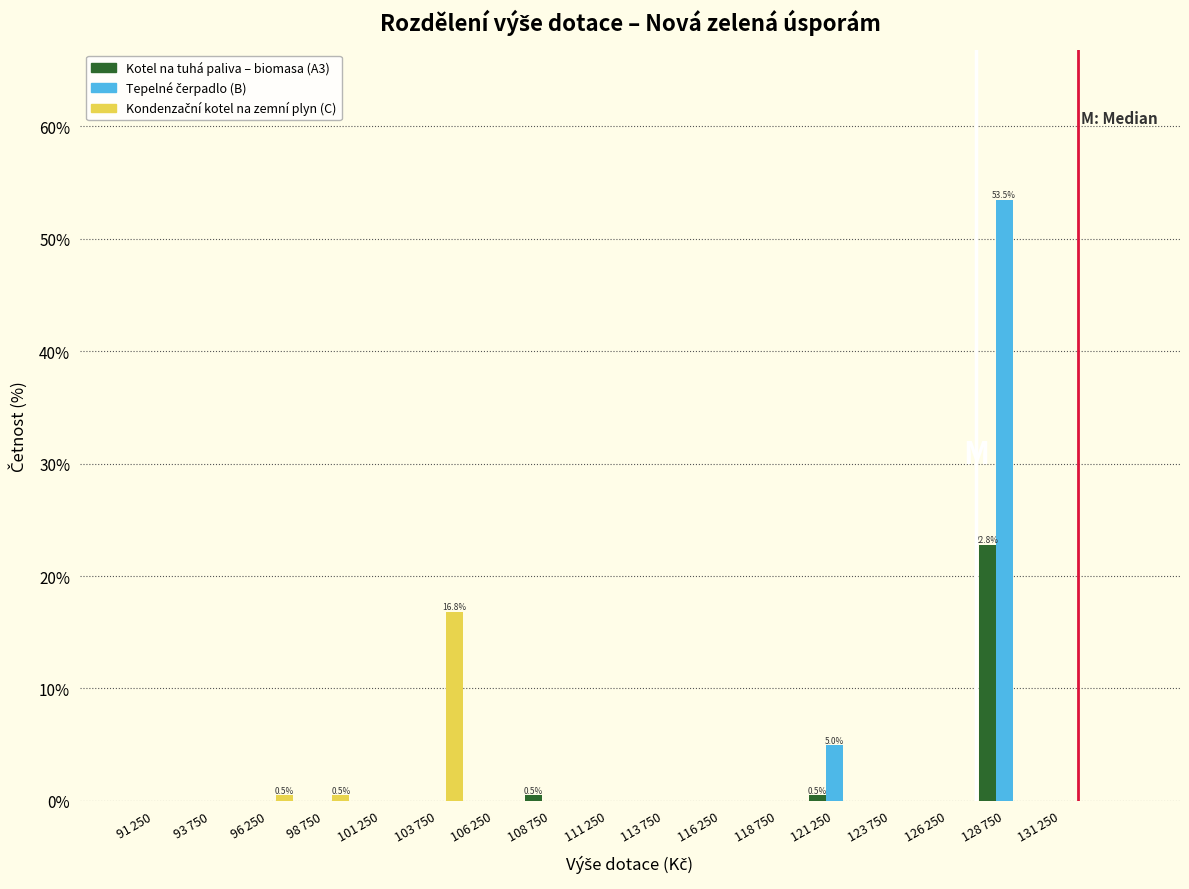

What is the greatest value displayed?

53.5